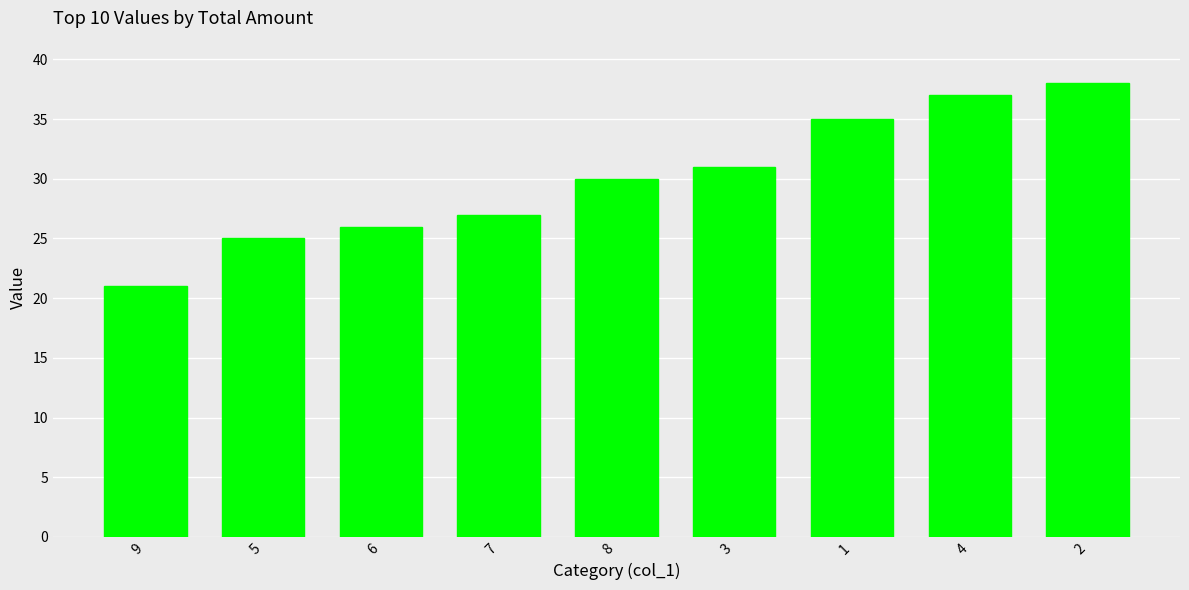

What is the minimum value shown in the chart?

21